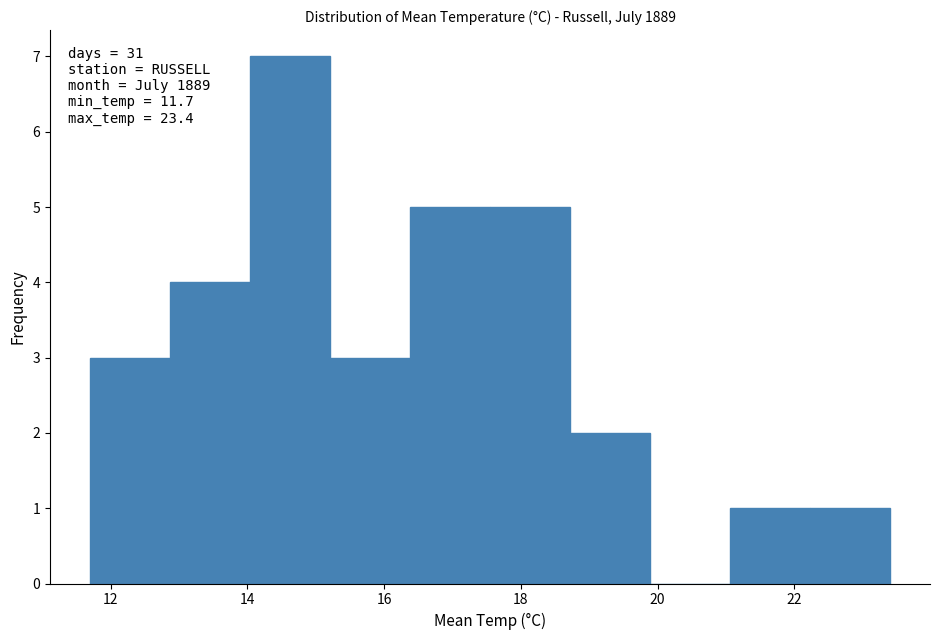

Over which range of the x-axis is the bar tallest?

14.0 to 15.2